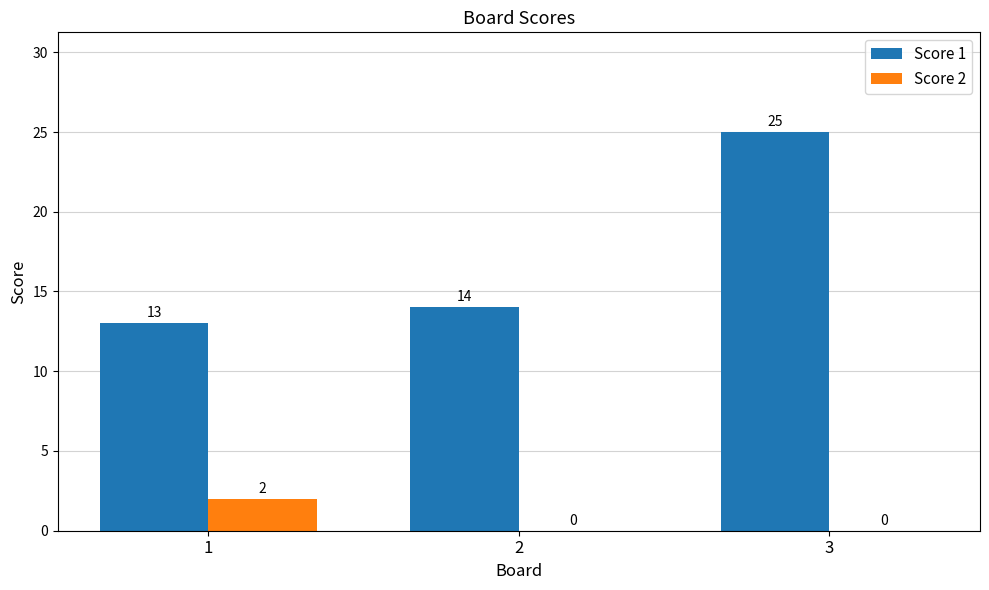

How many groups of bars are there?

3